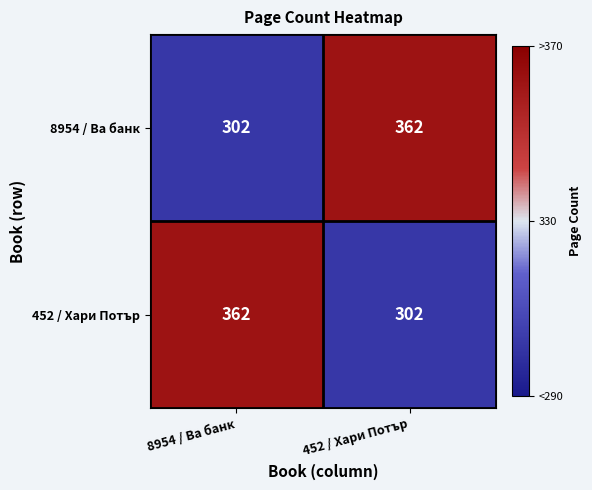

What is the total value across all series at 8954 / Ва банк?

664